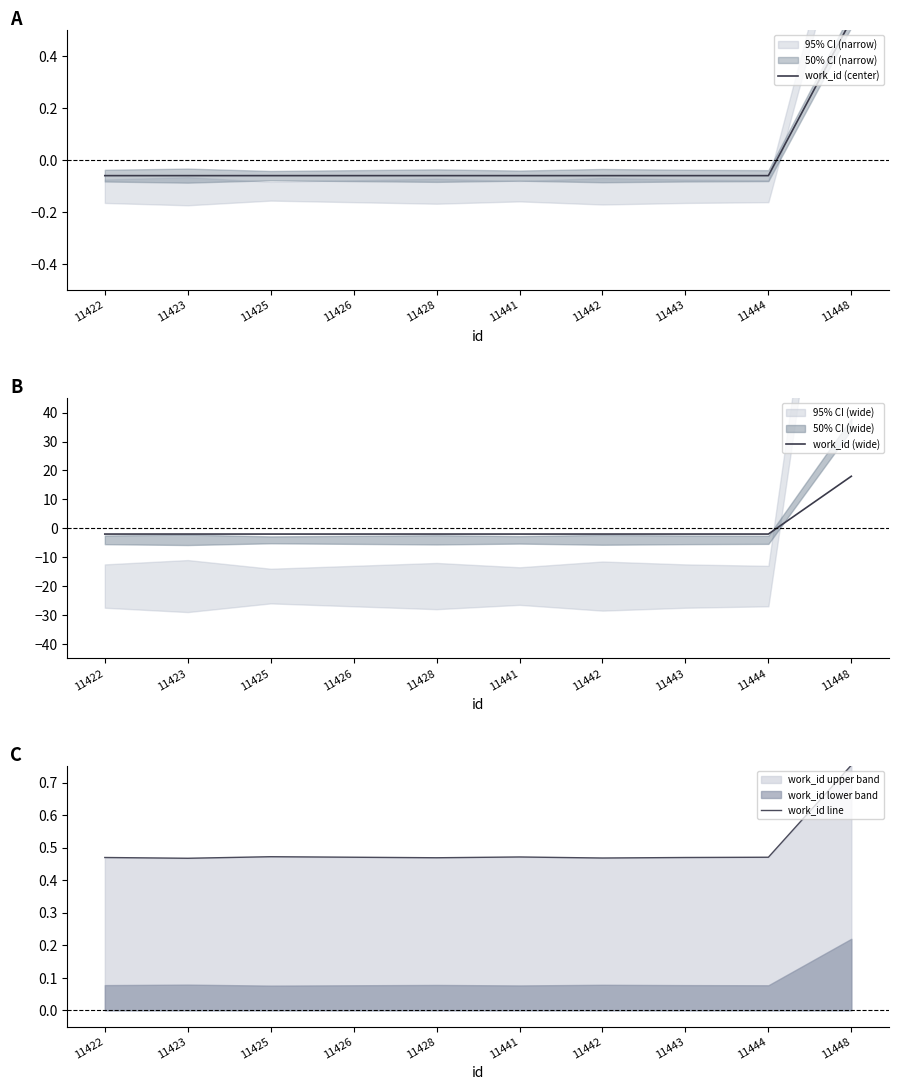

Where is the first local maximum for work_id line?

11425